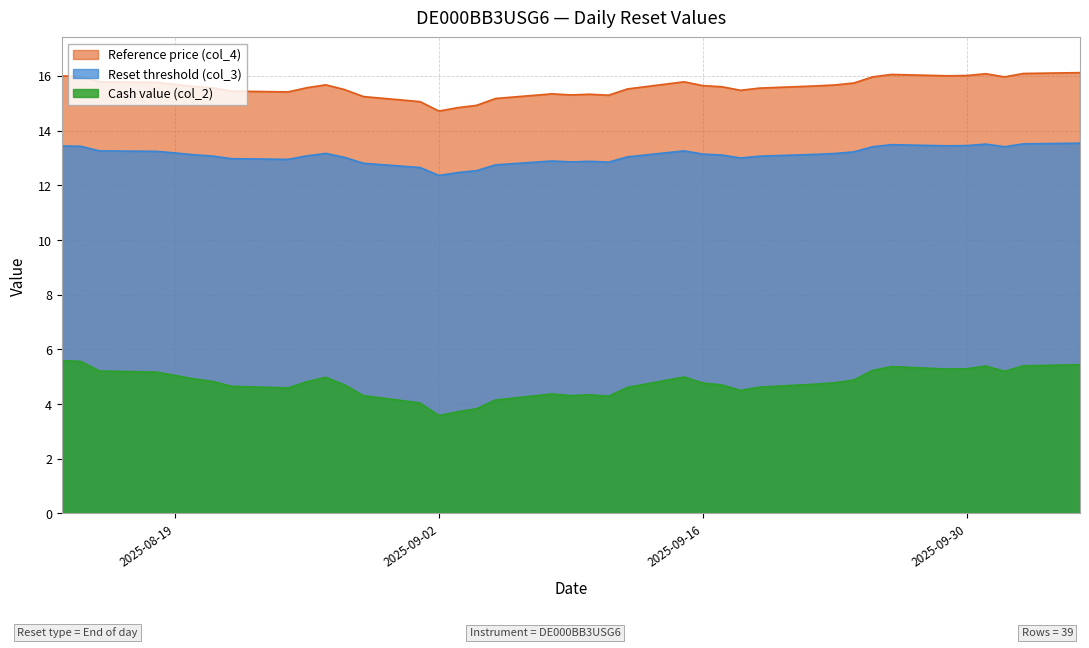

What are all the series names shown in the legend?

Reference price (col_4), Reset threshold (col_3), Cash value (col_2)